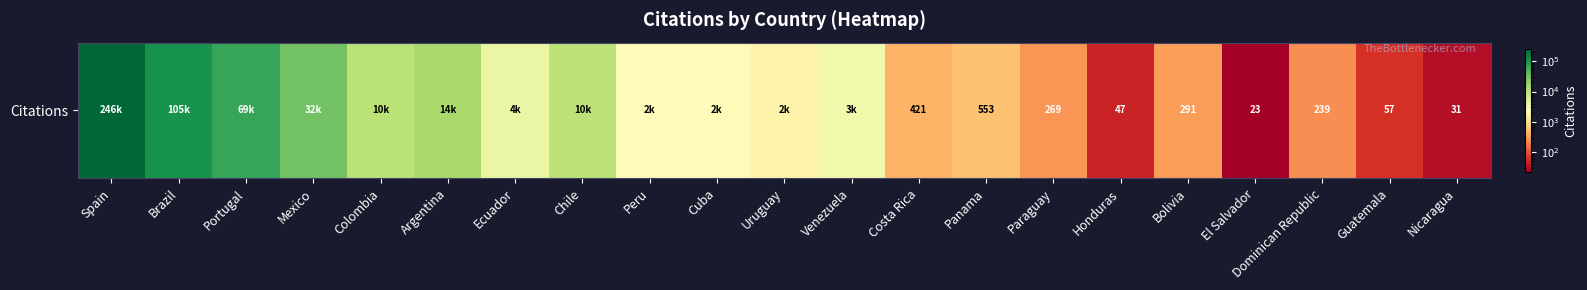

True or false: the data shows 23 at El Salvador.

True